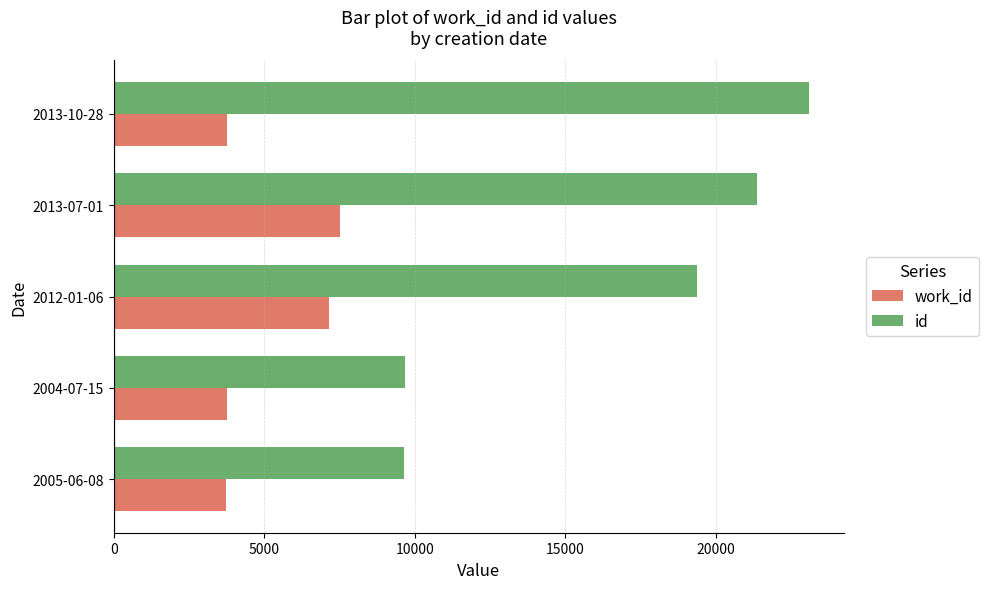

Which series has the widest spread of values?

id